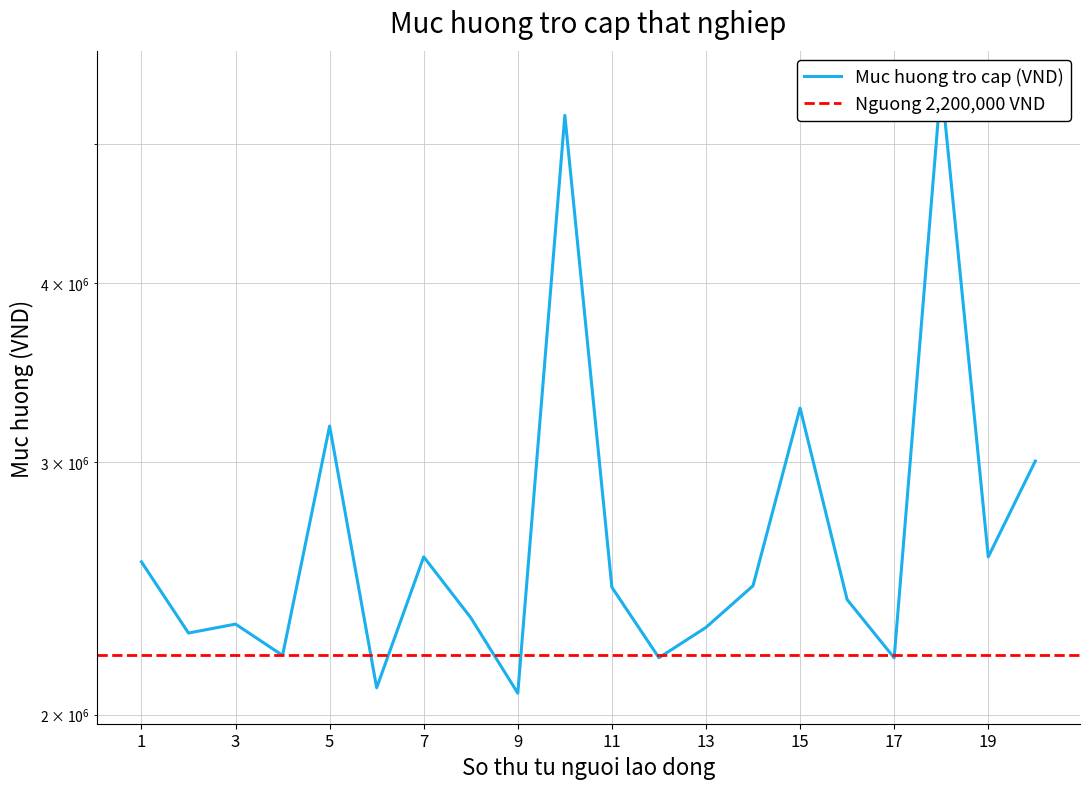

List the labels in order of value, largest first.

18, 10, 15, 5, 20, 7, 19, 1, 14, 11, 16, 8, 3, 13, 2, 4, 12, 17, 6, 9